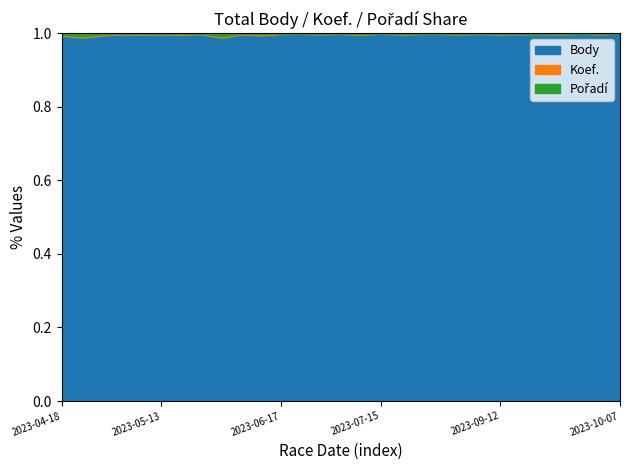

At 2023-07-15, list the series in order from smallest to largest.

Pořadí, Koef., Body